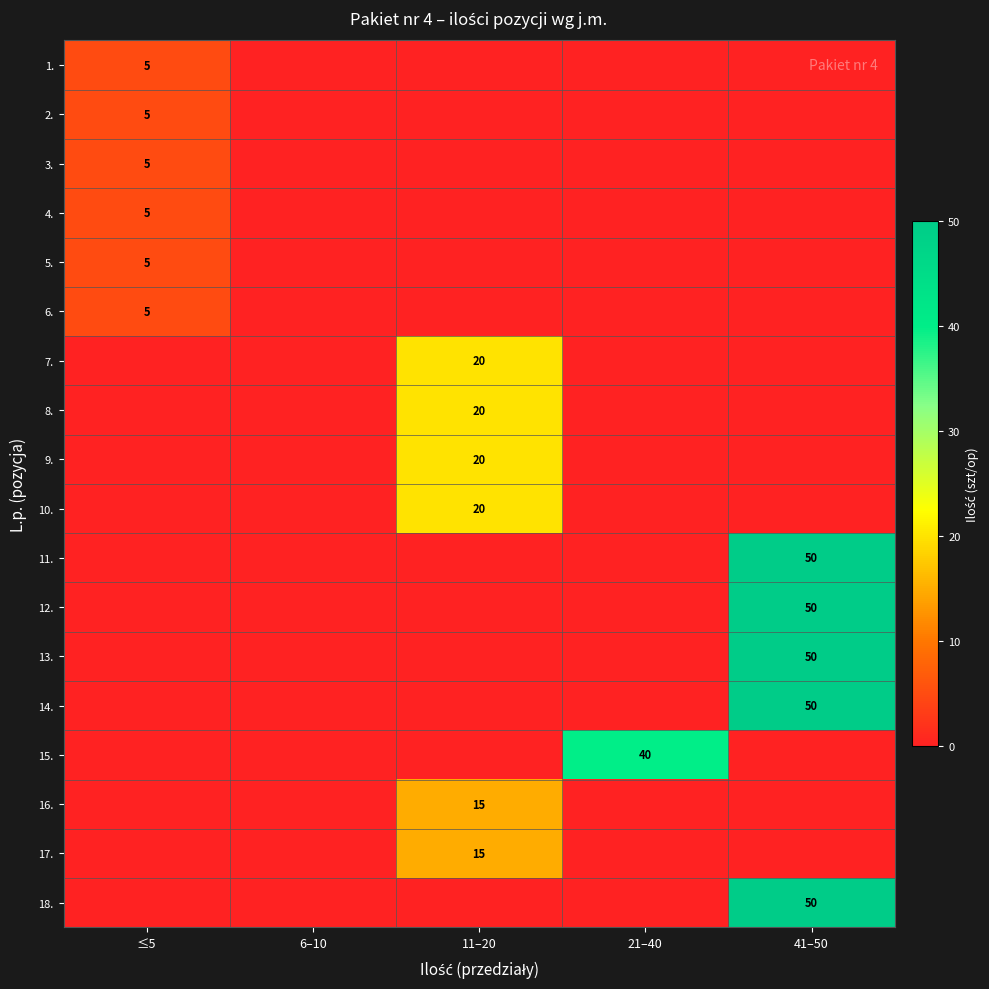

Count the number of categories in the chart.

5